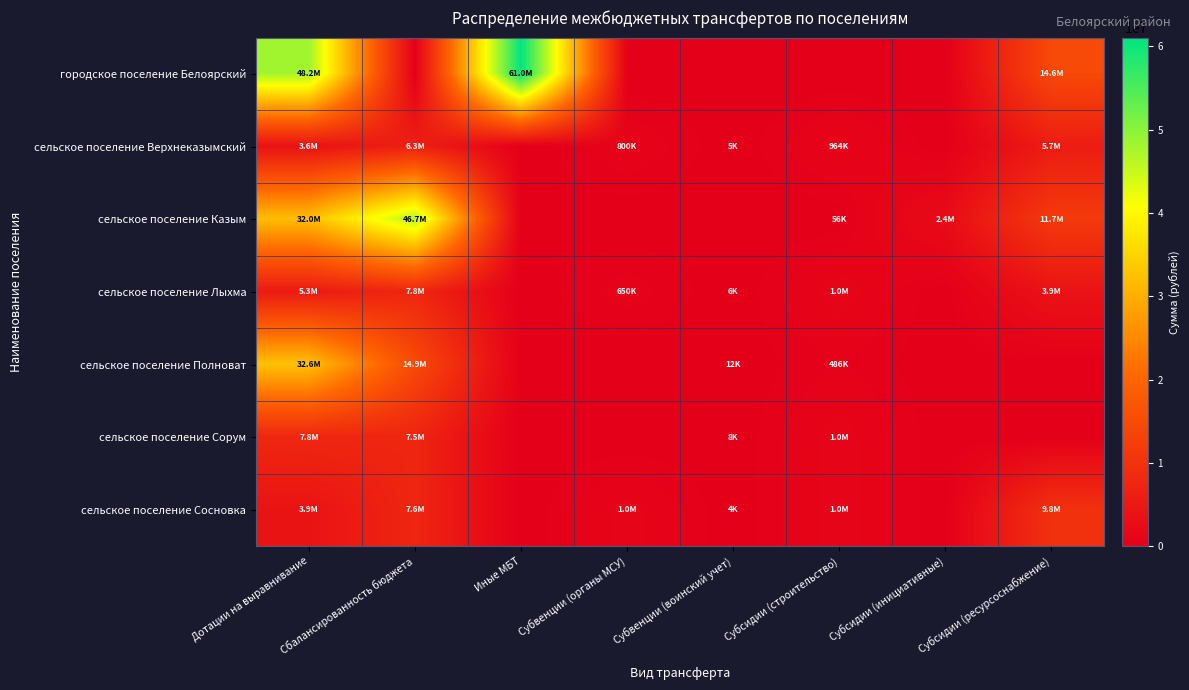

Which series changed the most between Дотации на выравнивание and Субвенции (воинский учет)?

городское поселение Белоярский